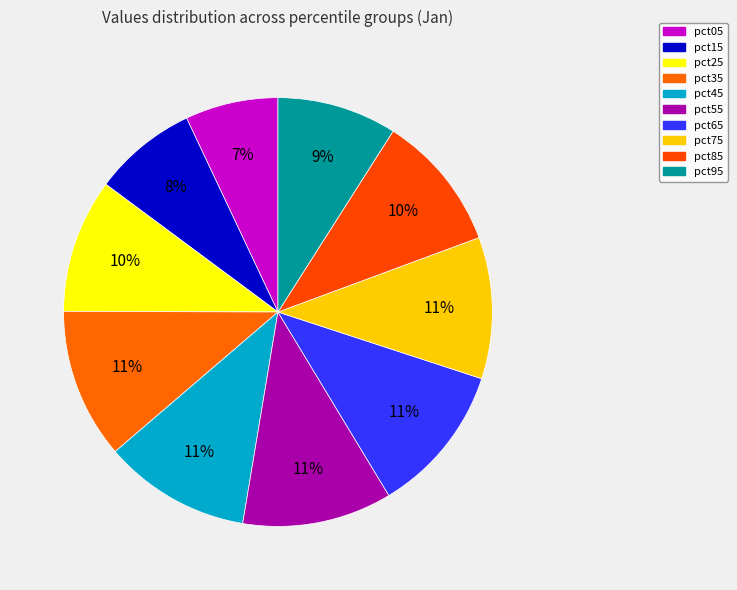

To the nearest percent, what percentage of the pie is pct15?

8%